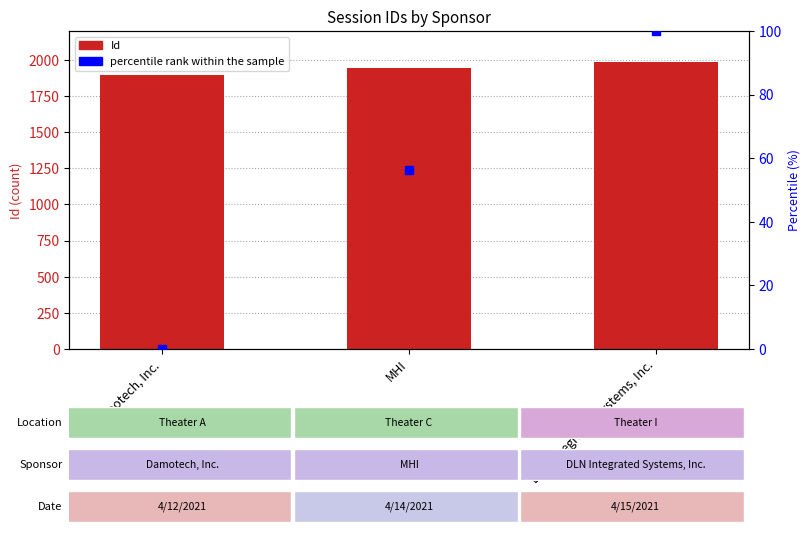

Is the value of percentile rank within the sample at MHI greater than the value of Id at DLN Integrated Systems, Inc.?

No